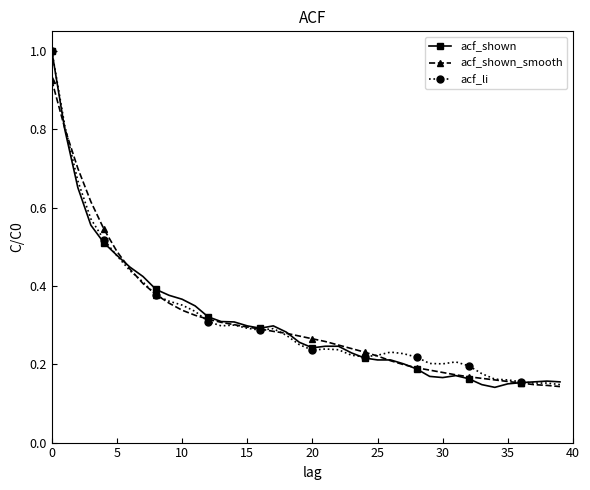

What is the maximum value shown in the chart?

1.0